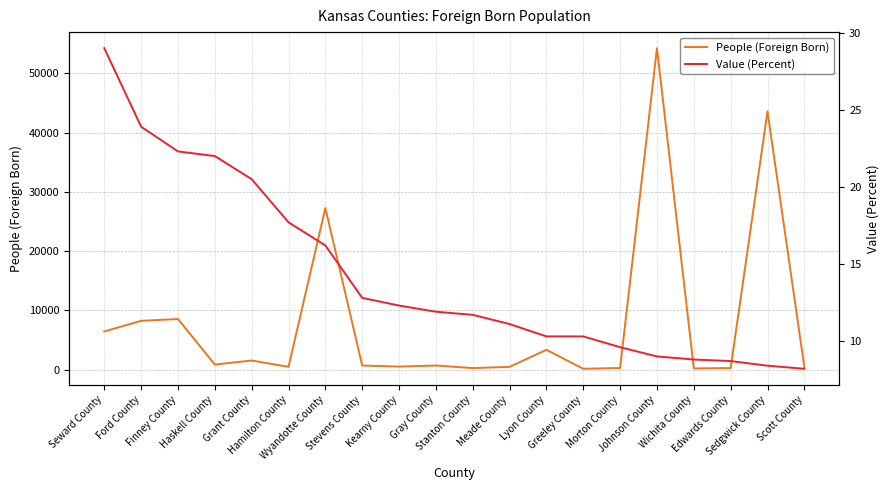

Is it true that Value (Percent) equals 8.7 at Edwards County?

True